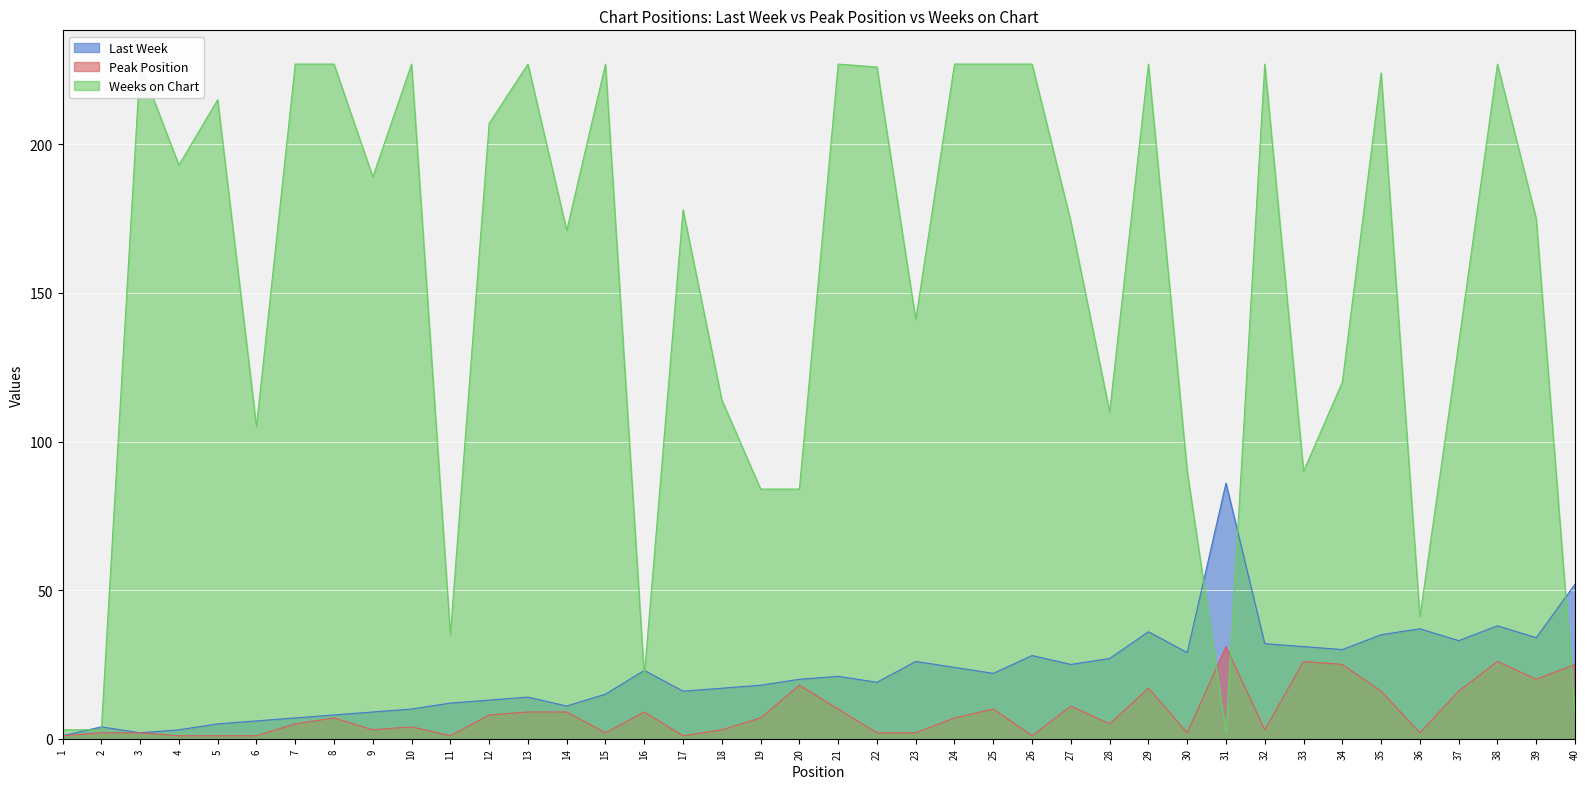

What is the value of the Peak Position point at the 9th from the left?

3